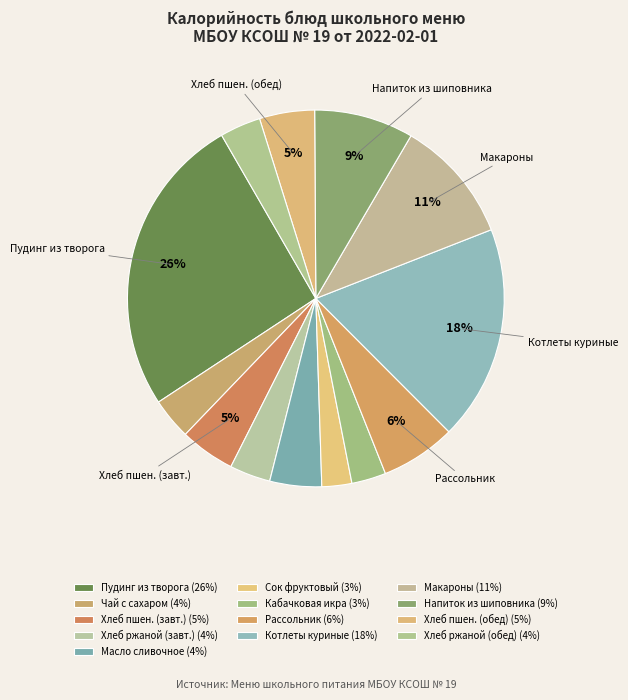

How many segments does this pie chart have?

13